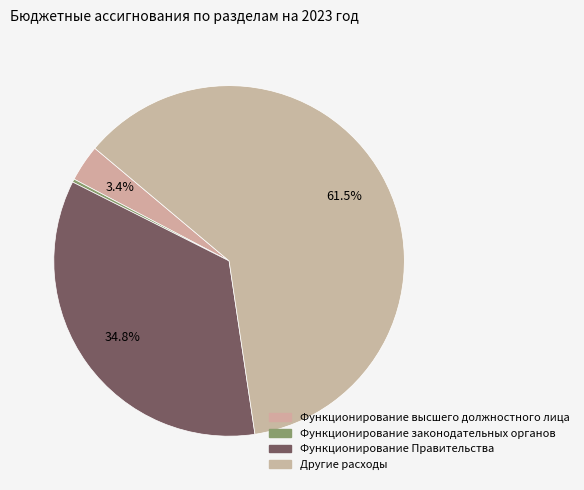

Approximately how many times larger is the value at Функционирование Правительства compared to Функционирование высшего должностного лица?

10.3